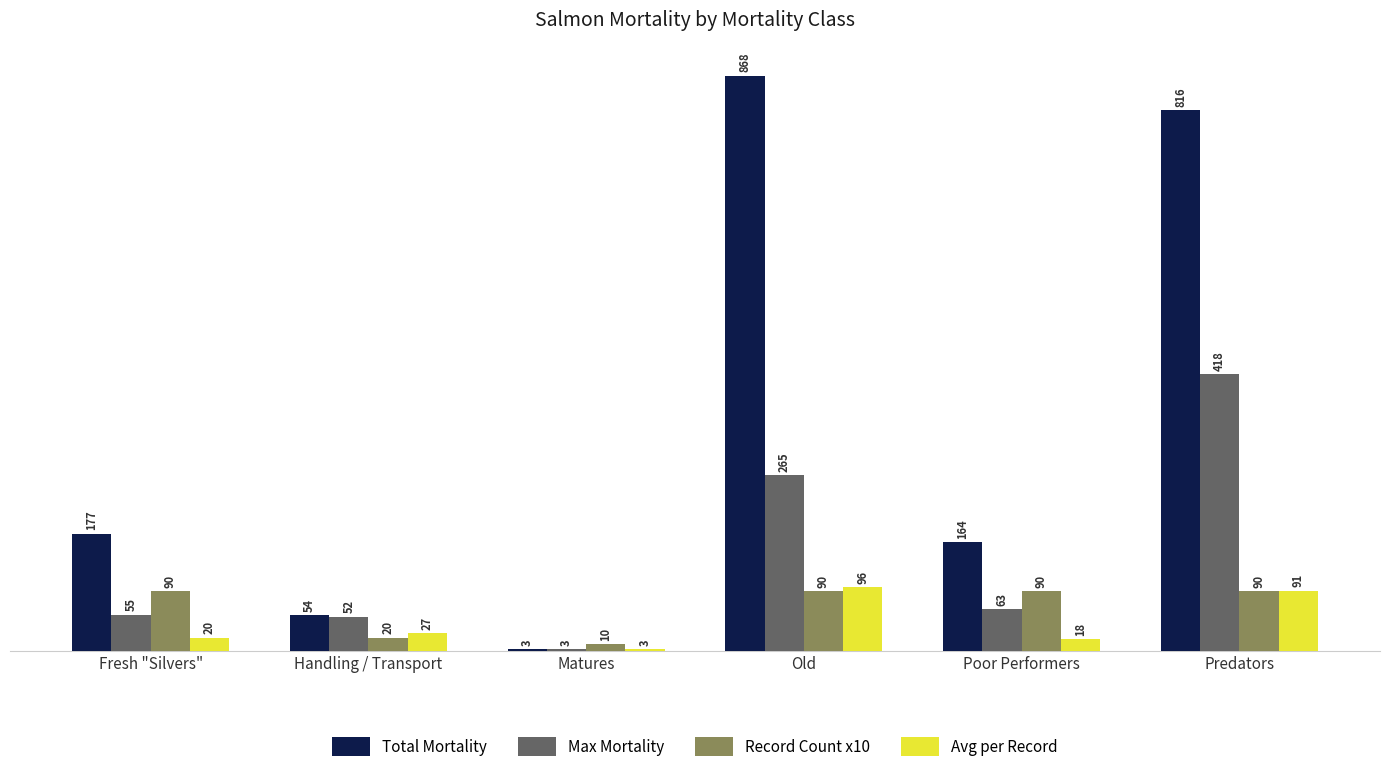

How many data points does each series have?

6